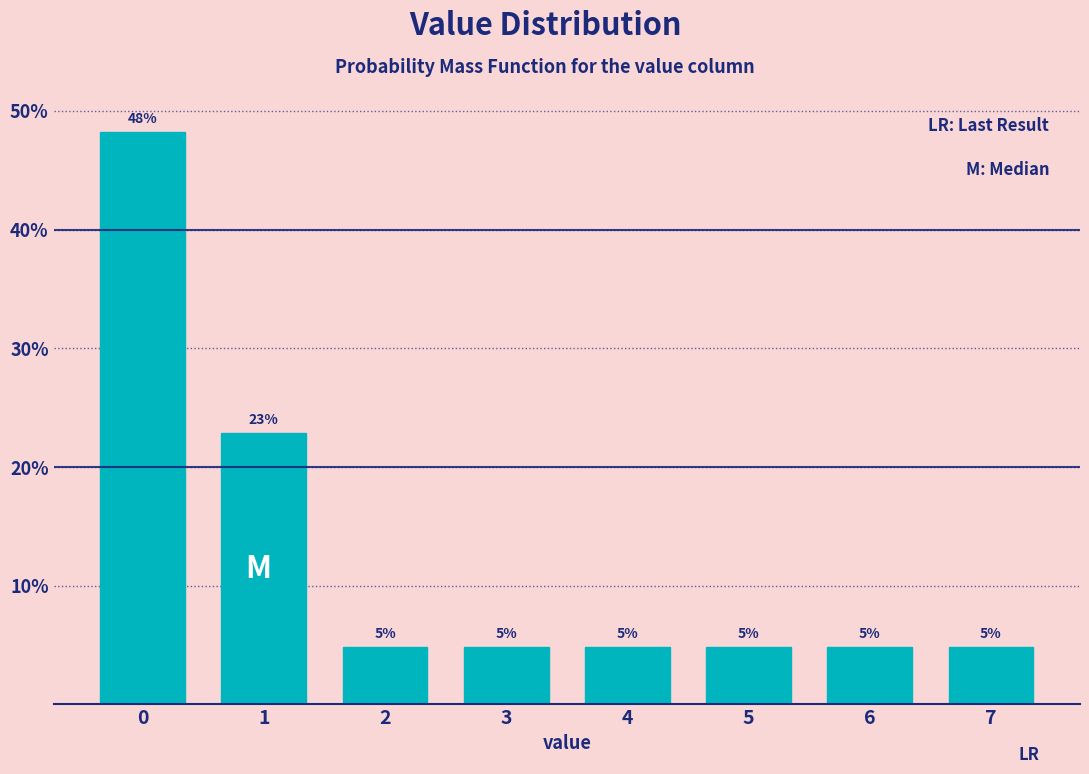

How many bars are there in total?

8